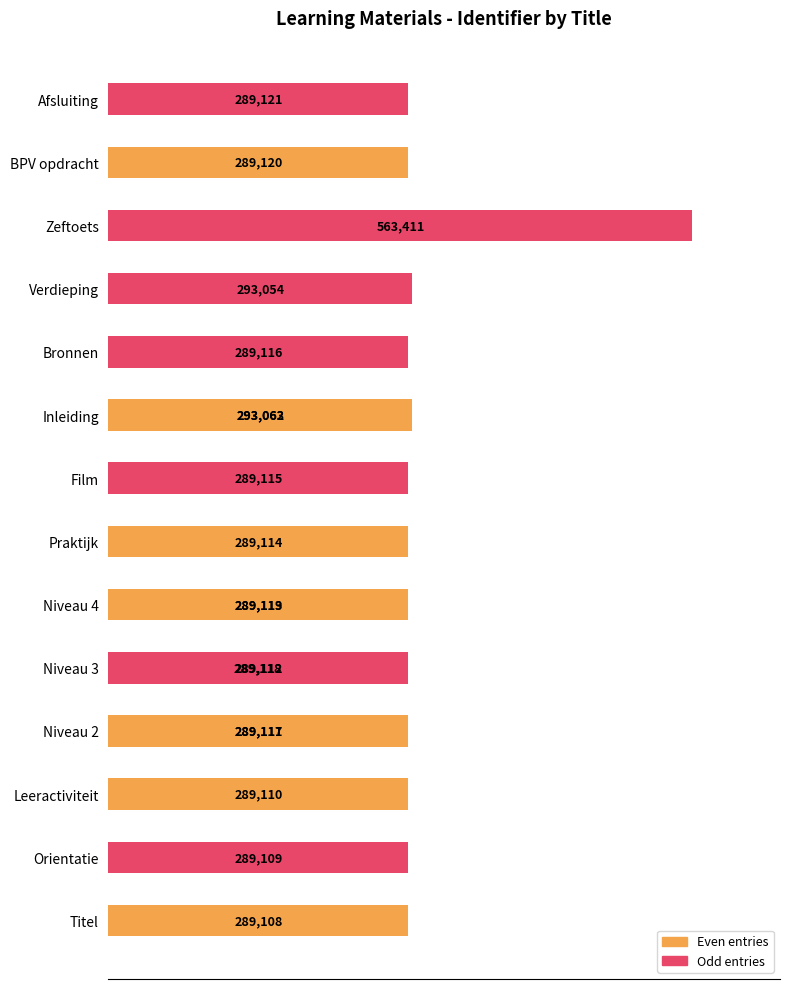

Reading left to right, list all the values displayed in this chart.

289108	289109	289110	289111	289112	289113	289114	289115	293063	289116	289117	289118	289119	293054	293062	563411	289120	289121